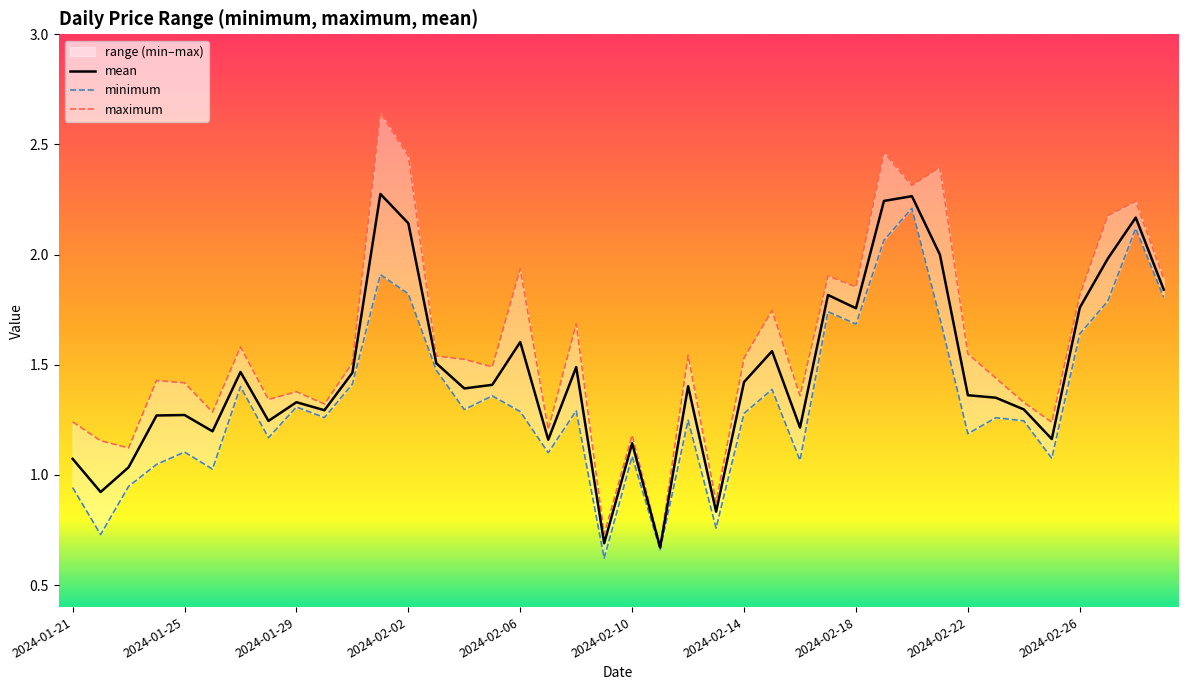

What is the total value across all series at 17?

3.5